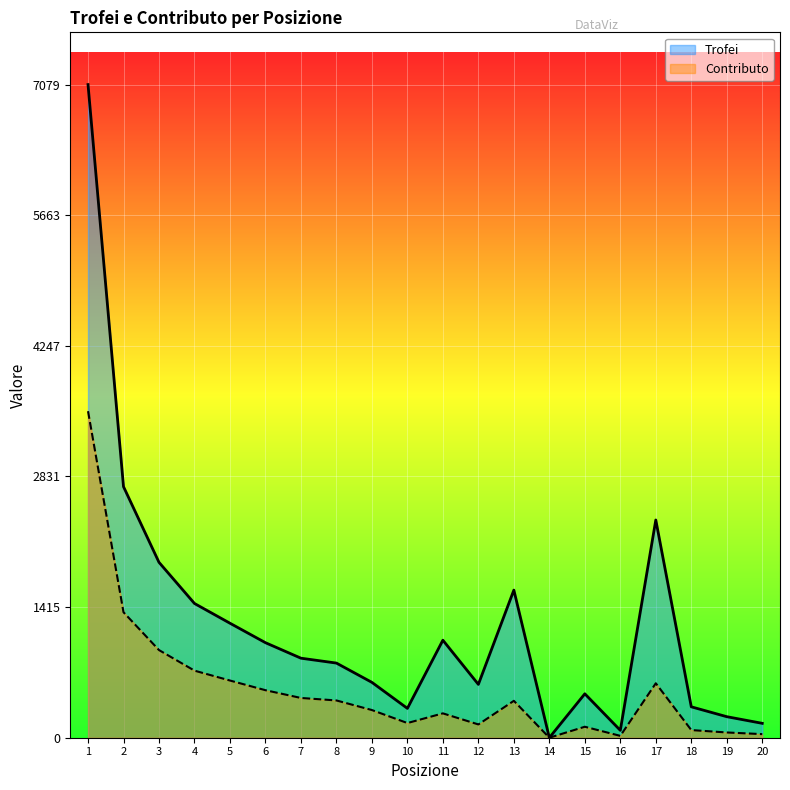

Read the Trofei value at 3, to the nearest 100.

1900